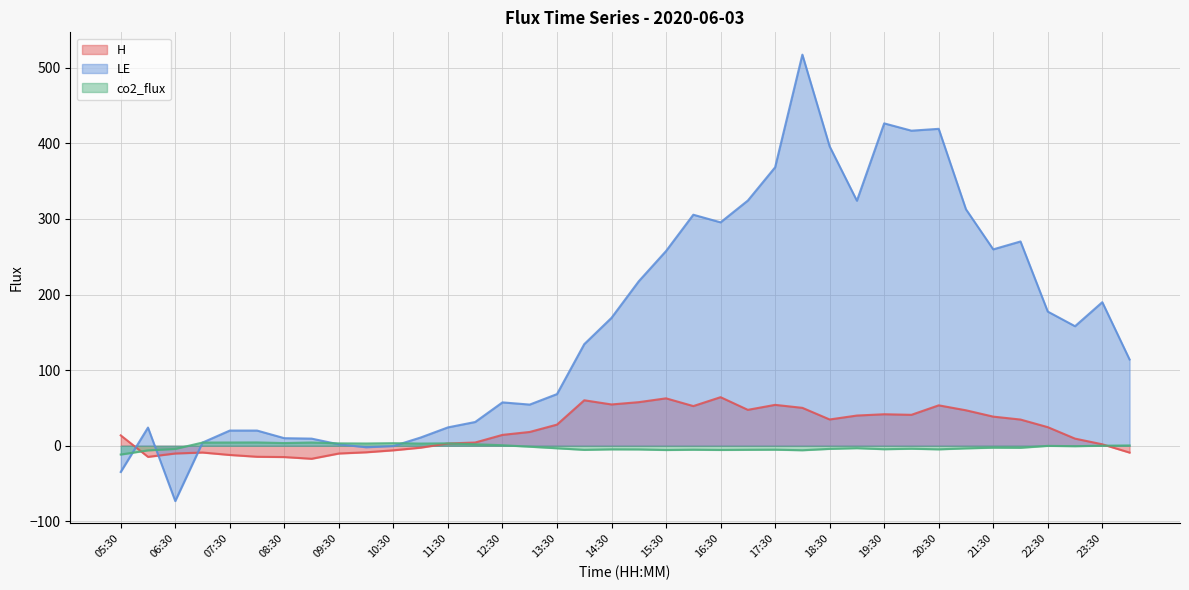

How many values in the LE series are below 158?

19